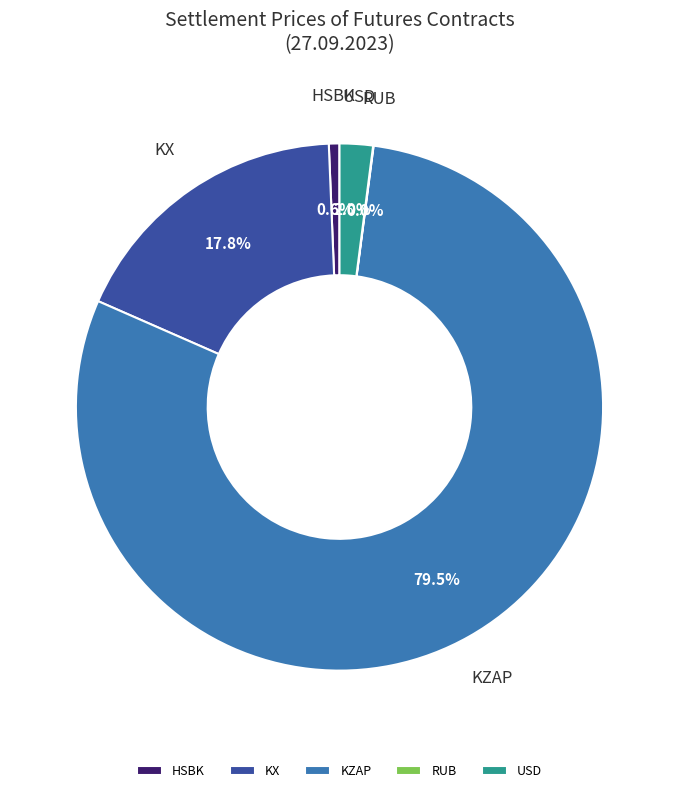

Combined, do HSBK and USD account for over 50%?

No